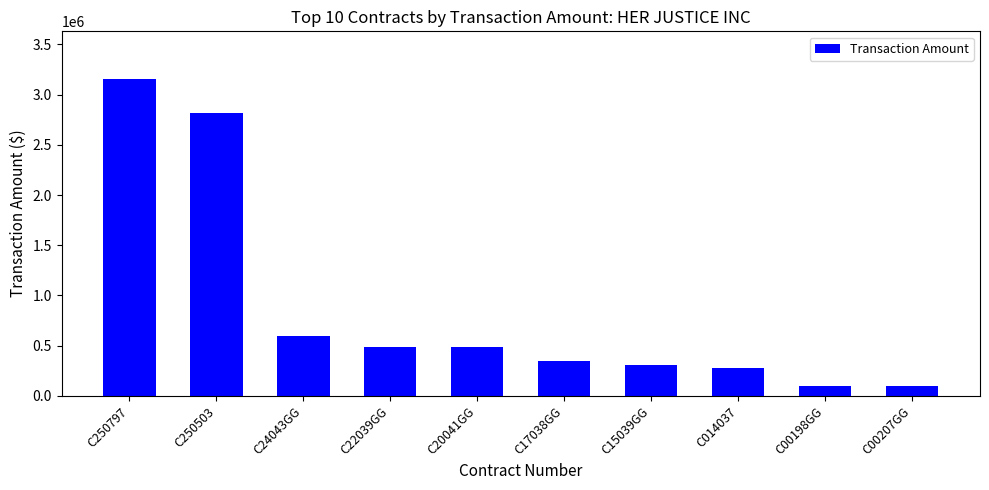

Which has a higher value, C17038GG or C250503?

C250503